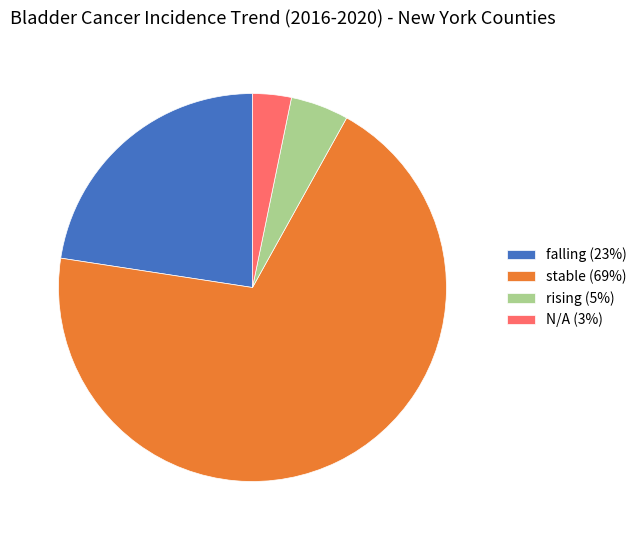

Which category accounts for the majority?

stable (69%)